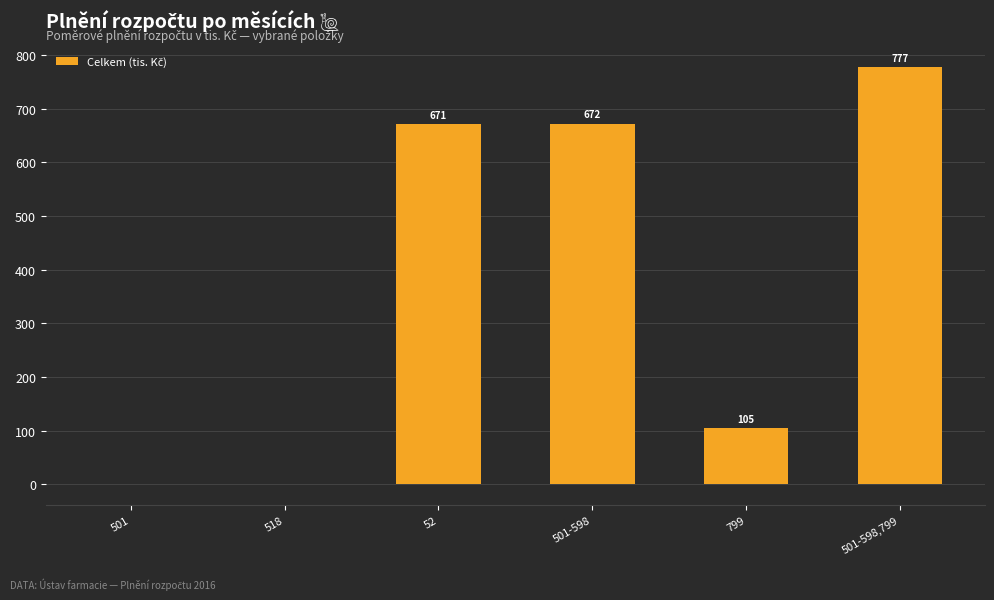

What is the maximum value shown in the chart?

777.0